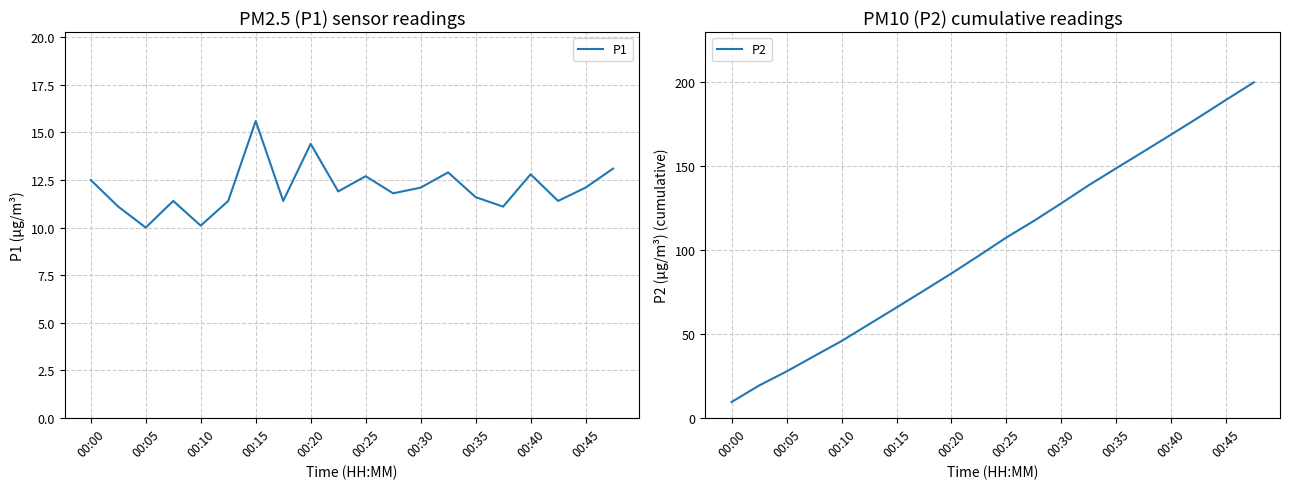

What is the maximum value for P2?

199.8